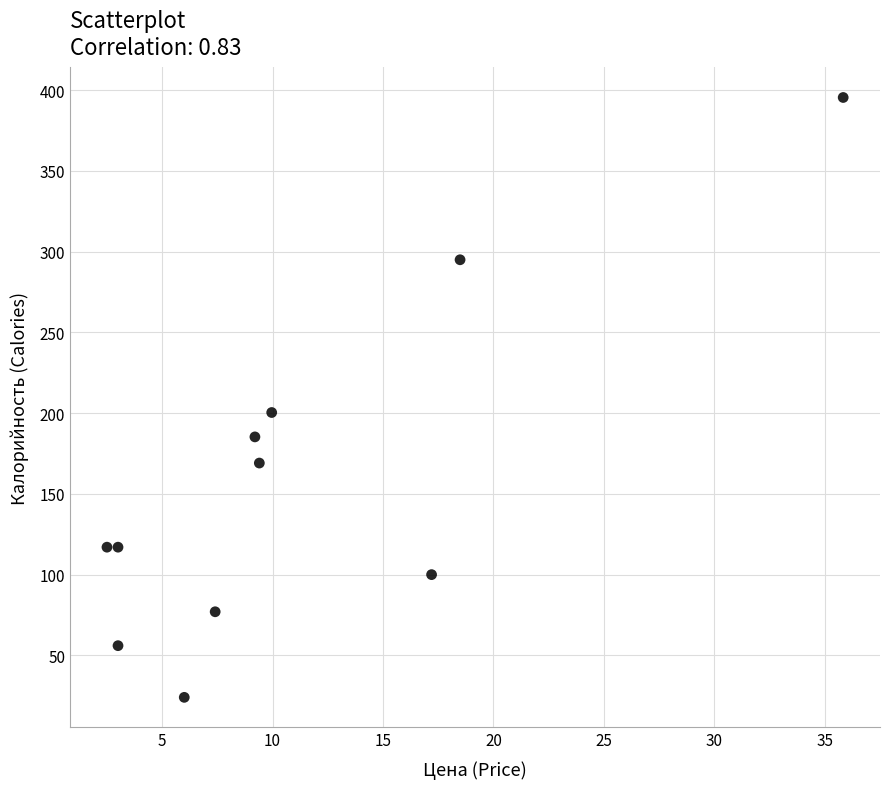

What Y value in the scatter plot is closest to 209?

200.4